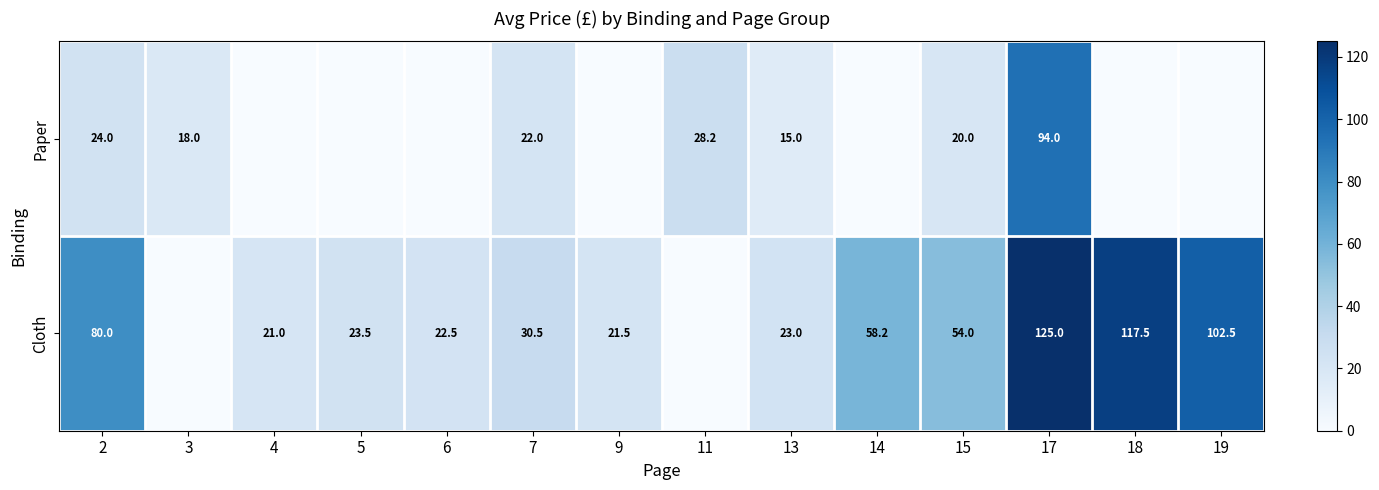

The Cloth series shows 23.0 at 13. True or false?

True